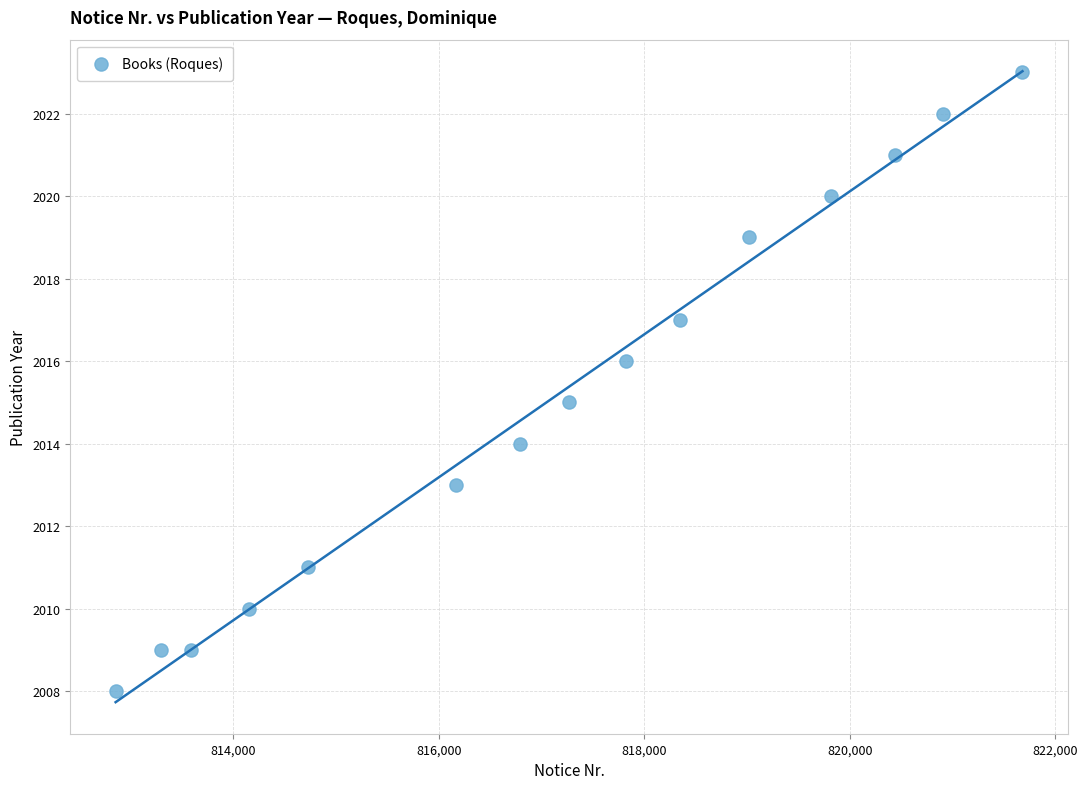

What is the range of X values (max minus min)?

8825